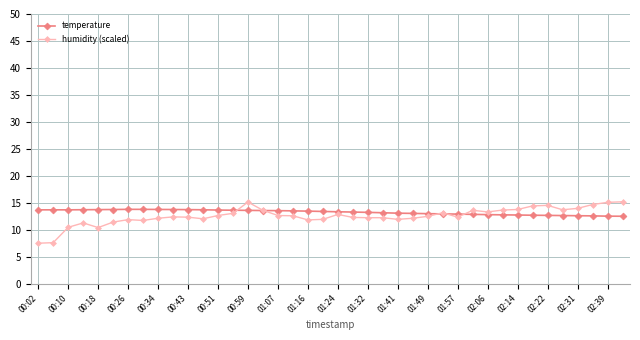

What is the maximum value for temperature?

13.8